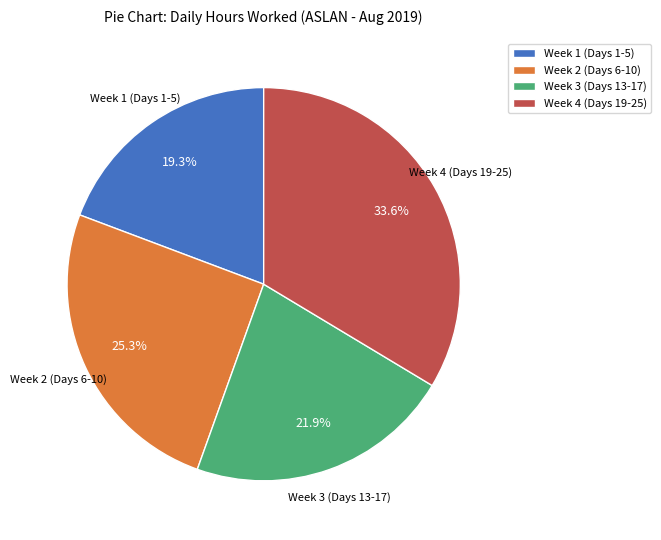

Between Week 3 (Days 13-17) and Week 1 (Days 1-5), which is larger?

Week 3 (Days 13-17)